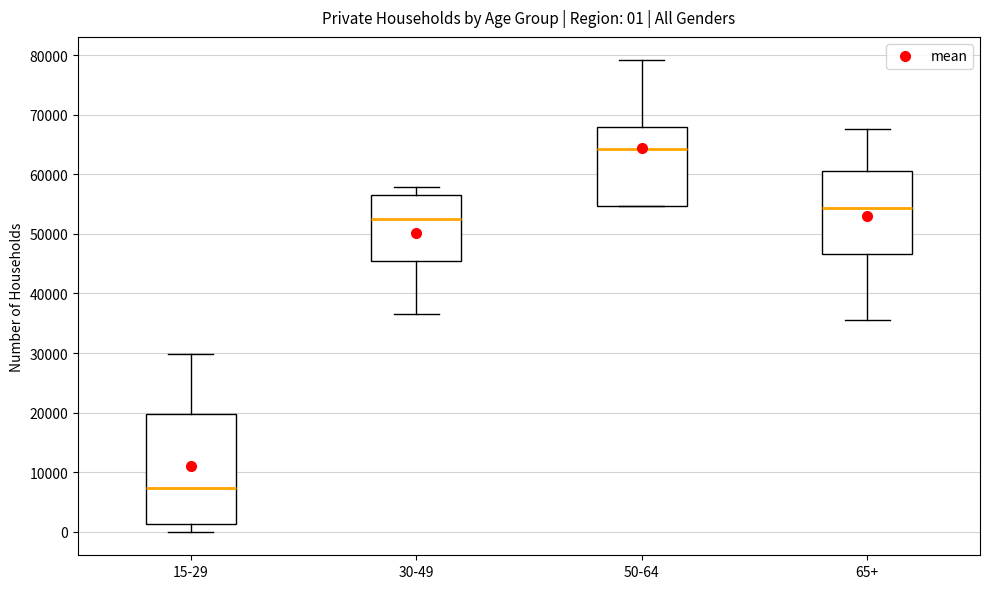

Which box's median line is the lowest?

15-29